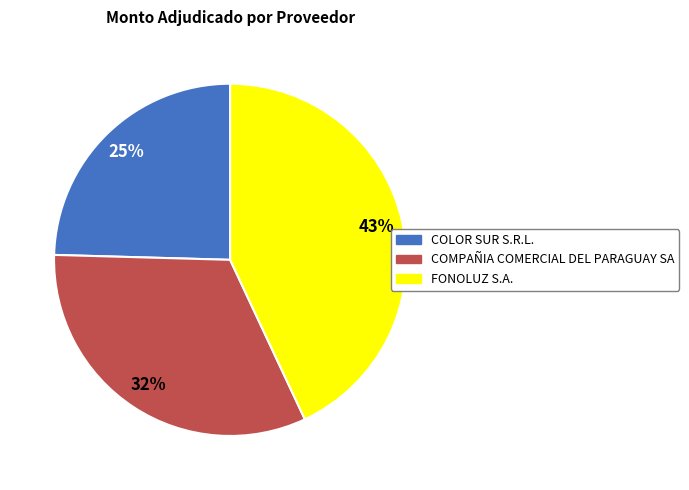

Is the sum of COLOR SUR S.R.L. and FONOLUZ S.A. greater than half?

Yes